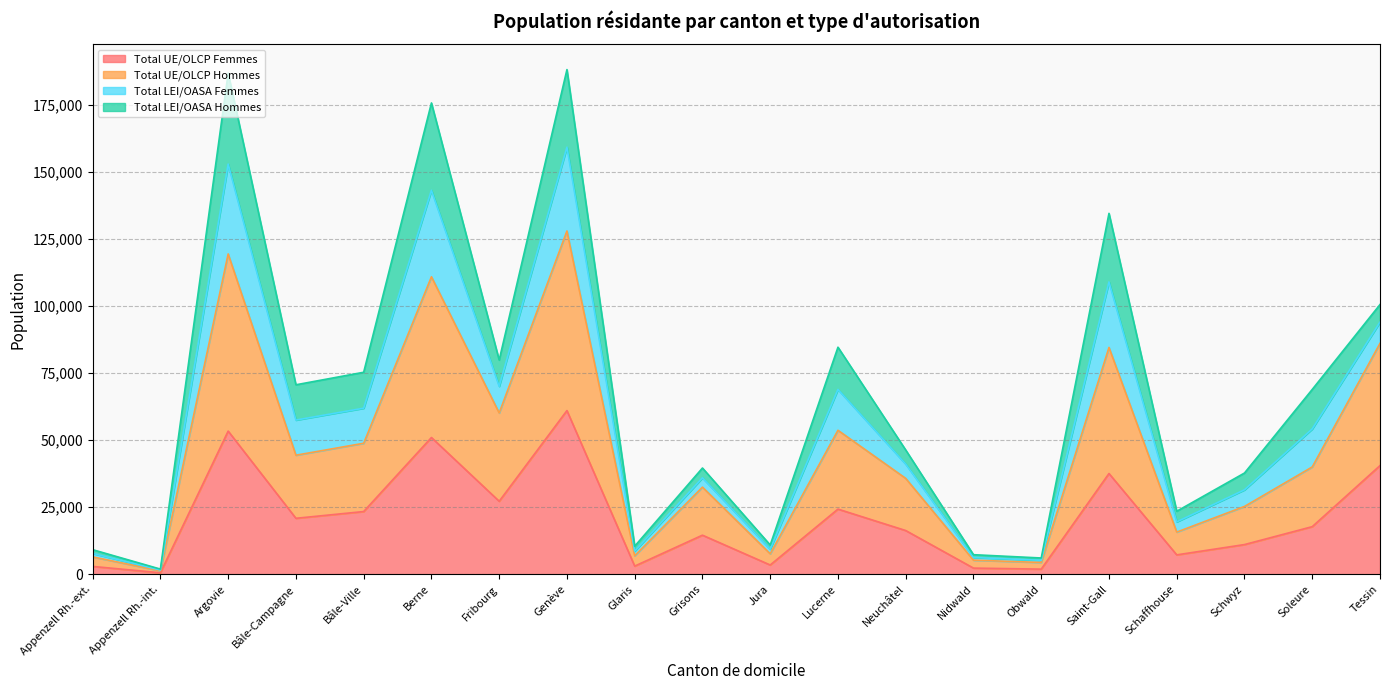

At which label does Total UE/OLCP Femmes reach its peak?

Genève